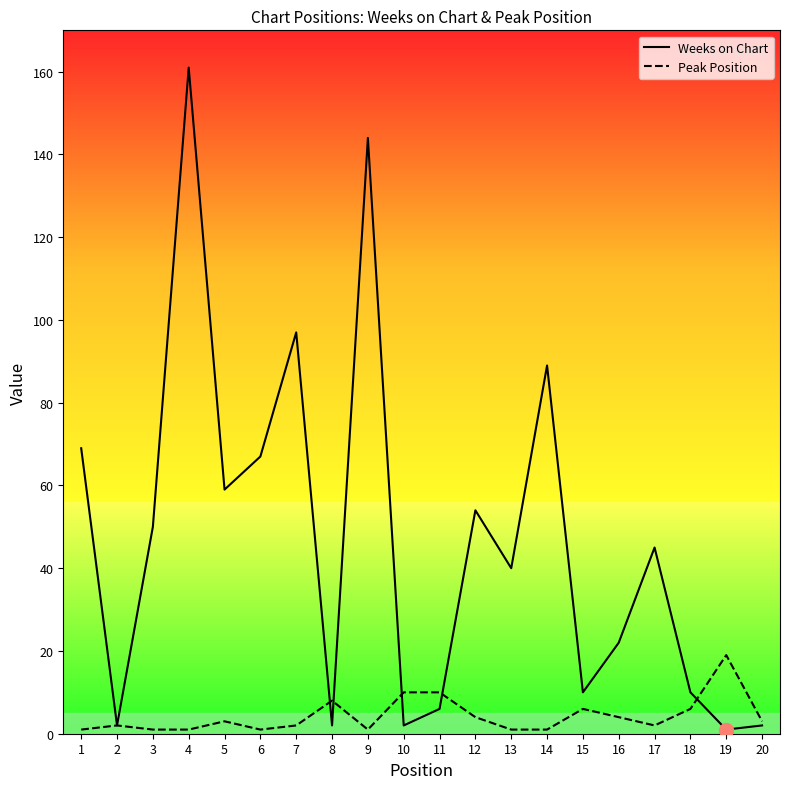

What is the approximate value of Peak Position at 12, to the nearest 5?

5